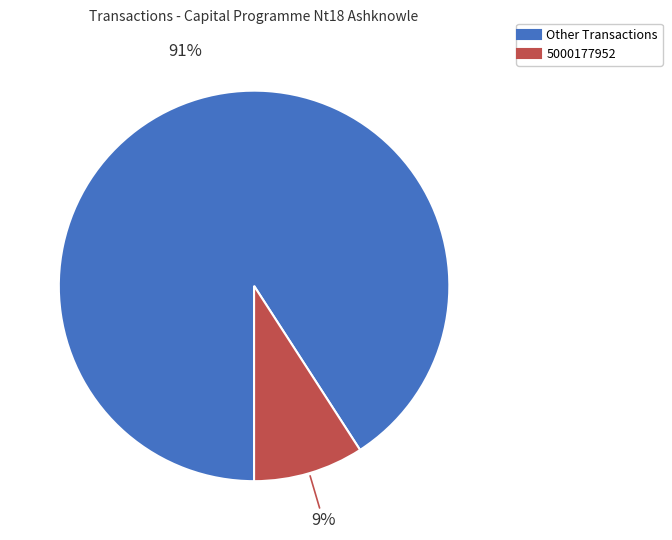

To the nearest percent, what is the difference between the largest and smallest slice percentages?

82%